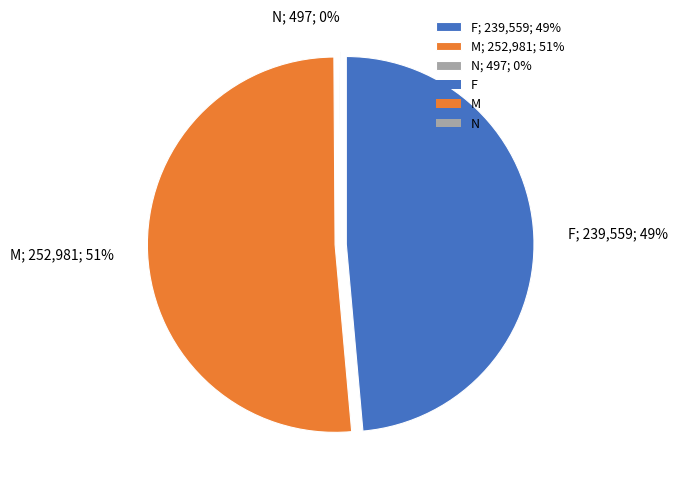

To the nearest percent, what portion does F represent?

49%